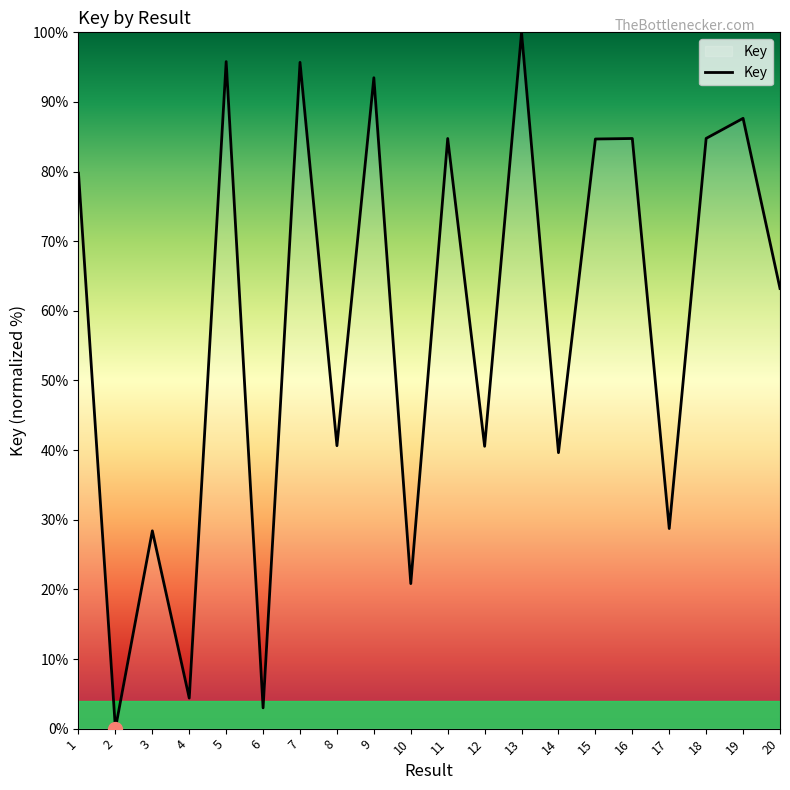

Which label corresponds to the largest value in the chart?

13